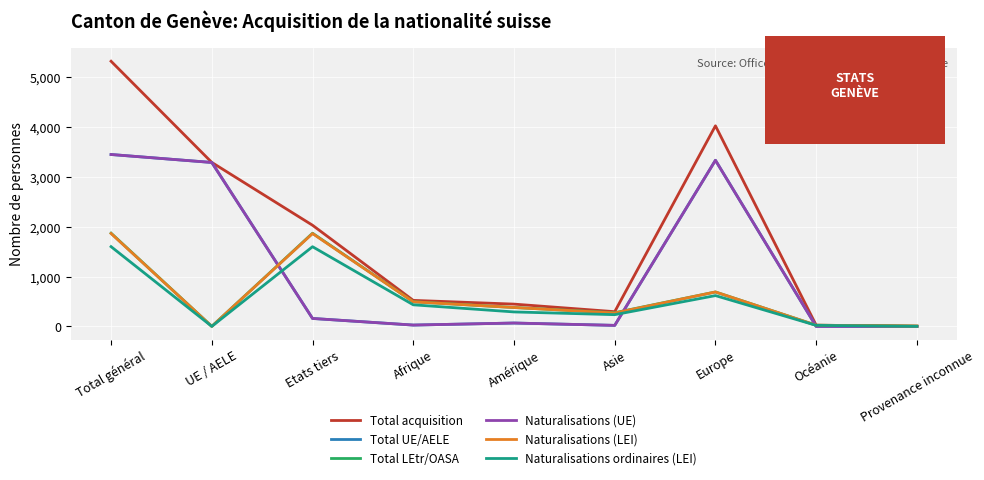

Is it true that Naturalisations (LEI) equals 1865 at Etats tiers?

True